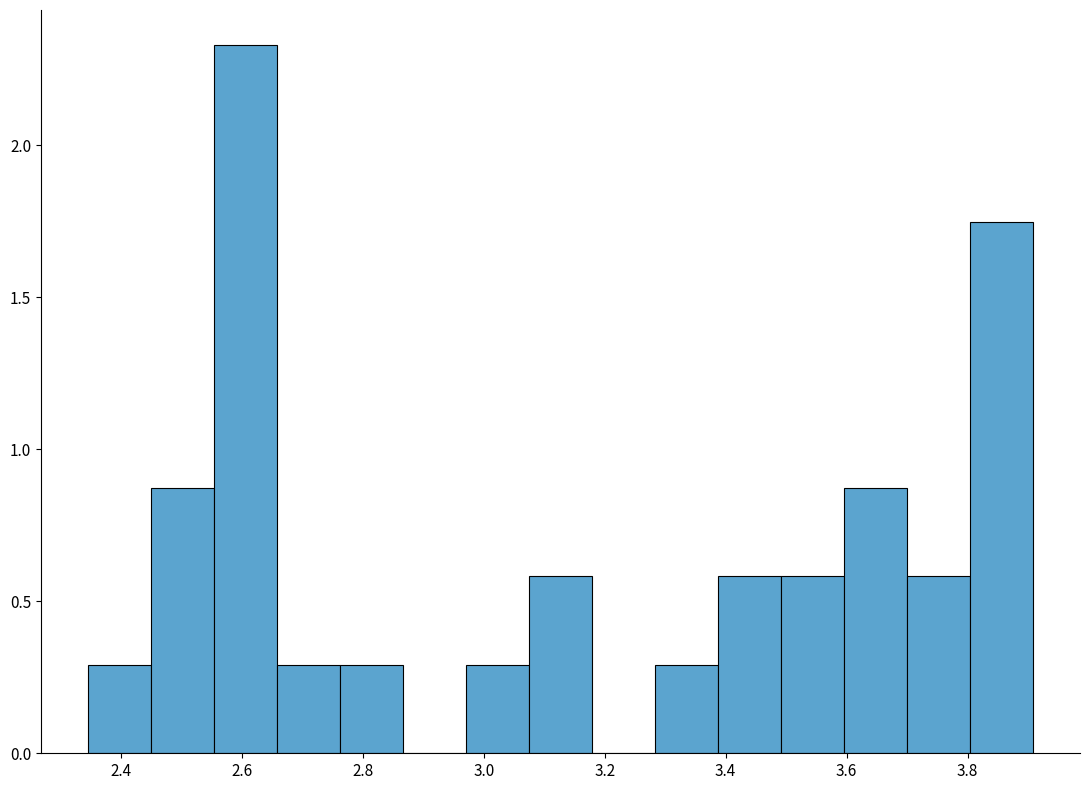

Which range on the x-axis has the tallest bar?

2.56 to 2.66